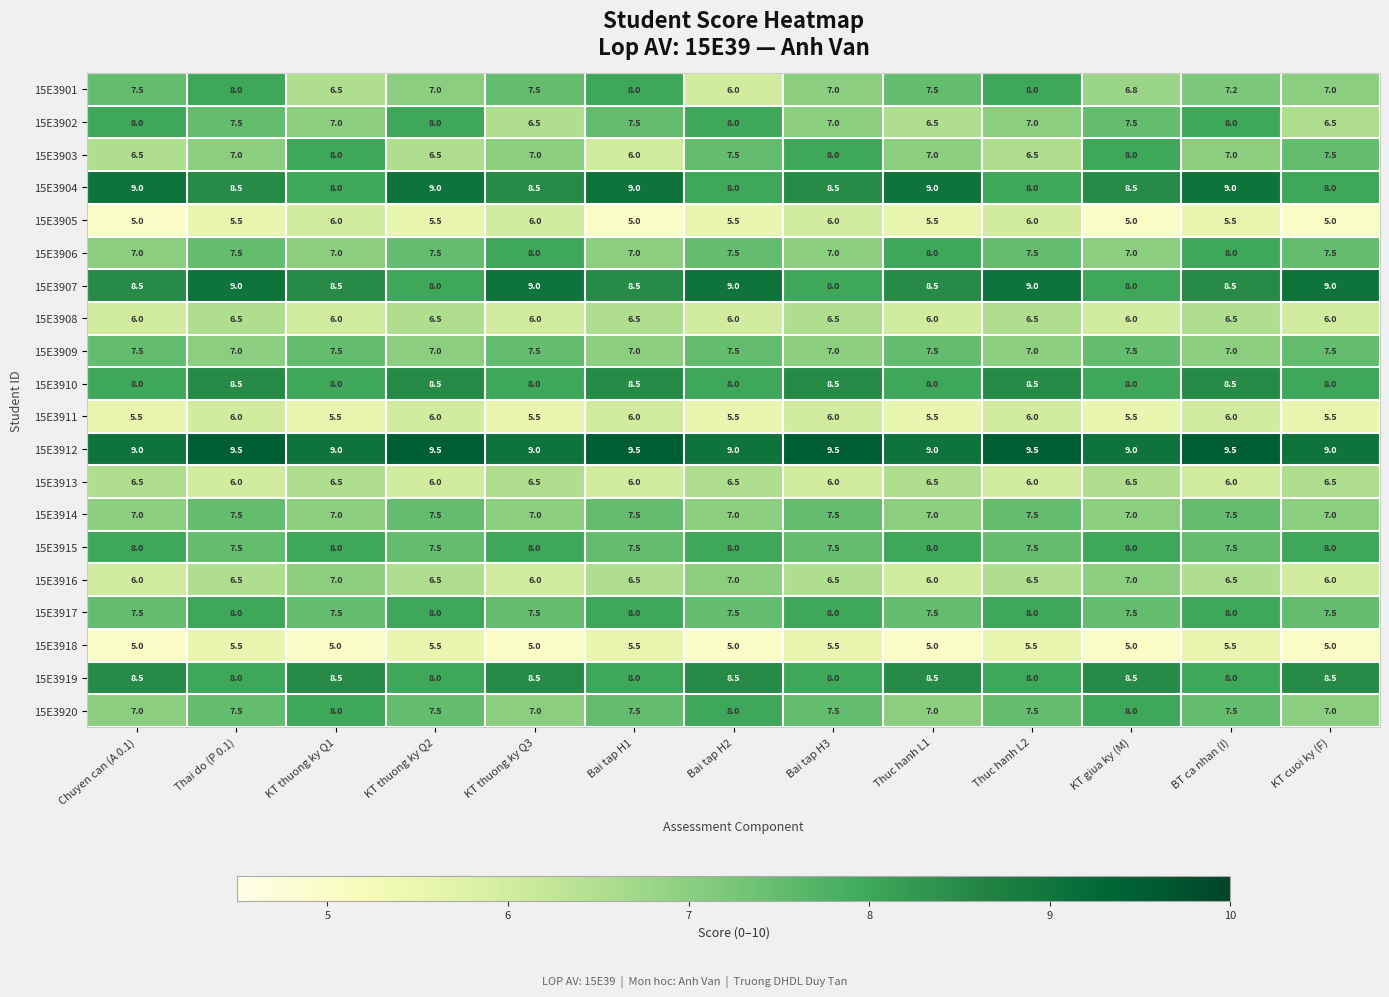

The 15E3915 series shows 7.5 at BT ca nhan (I). True or false?

True